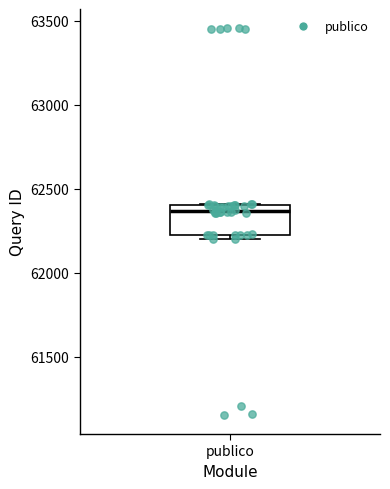

Where does the median line of the box for publico sit on the y-axis? The values are not printed on the chart, so give them approximately, as read against the axis.

62350